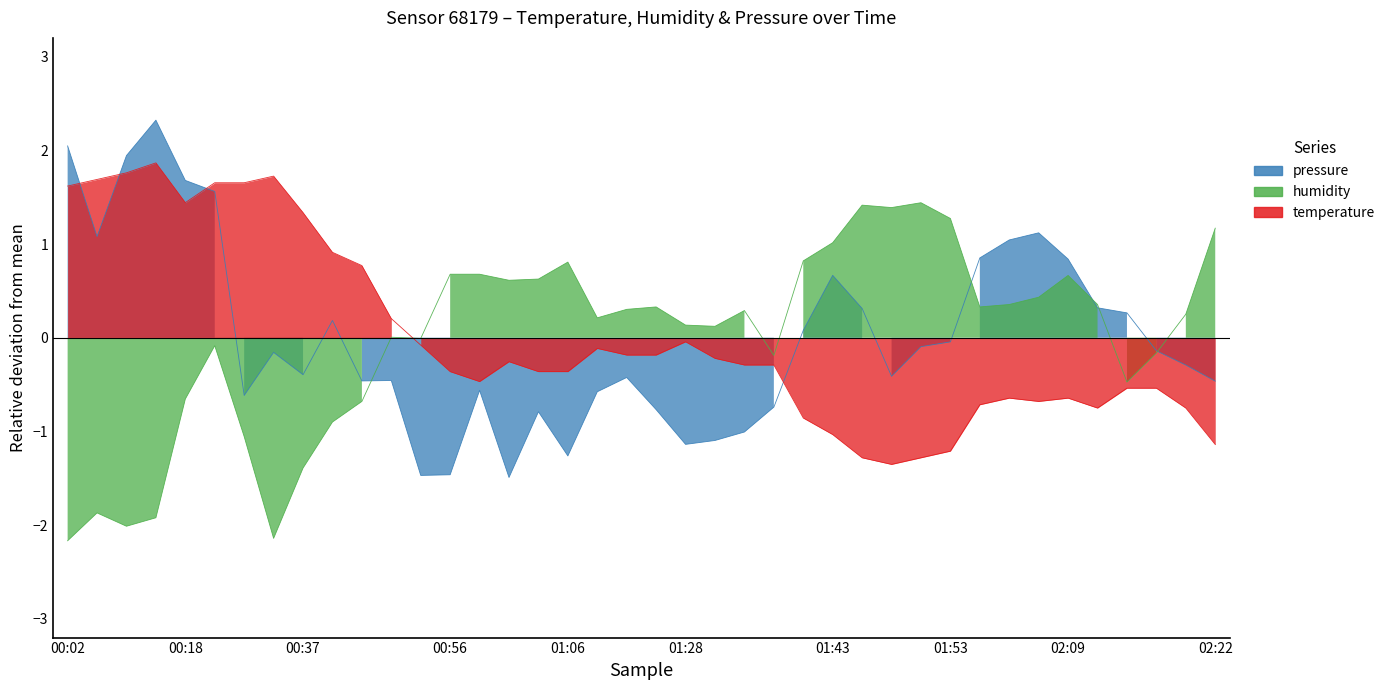

What is the total value across all series at 00:45?

-0.2